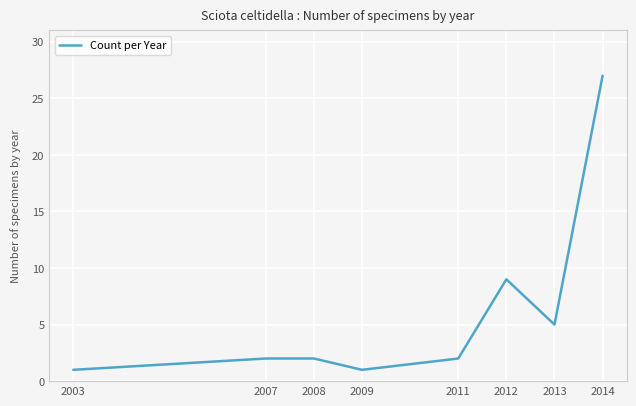

Which has a higher value, 2014 or 2007?

2014